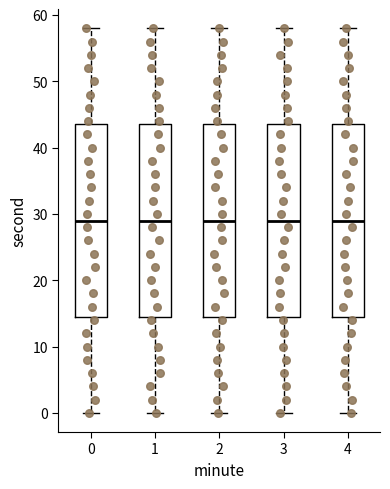

Reading left to right, read every box against the y-axis: the position of its median line, the range the box covers, and the ends of its whiskers. The values are not printed on the chart, so give them approximately, as read against the axis.

0: median 29, box 15 to 44, whiskers 0 to 58
1: median 29, box 15 to 44, whiskers 0 to 58
2: median 29, box 15 to 44, whiskers 0 to 58
3: median 29, box 15 to 44, whiskers 0 to 58
4: median 29, box 15 to 44, whiskers 0 to 58